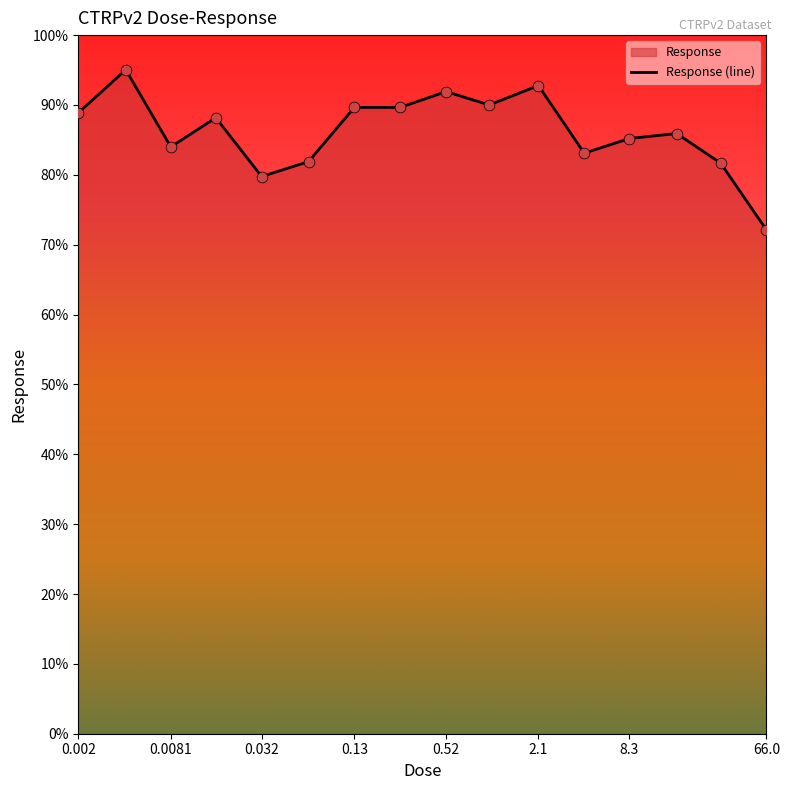

What is the change in value from 8.3 to 66.0?

-0.1